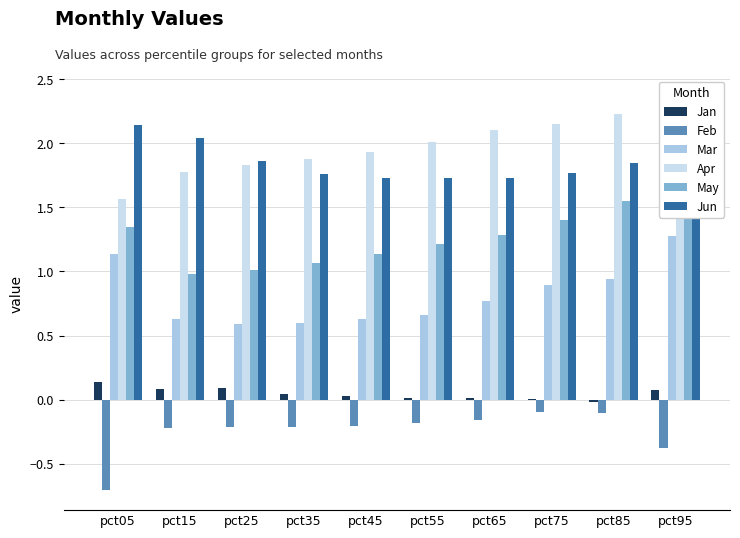

Between pct45 and pct75, which is larger?

pct45